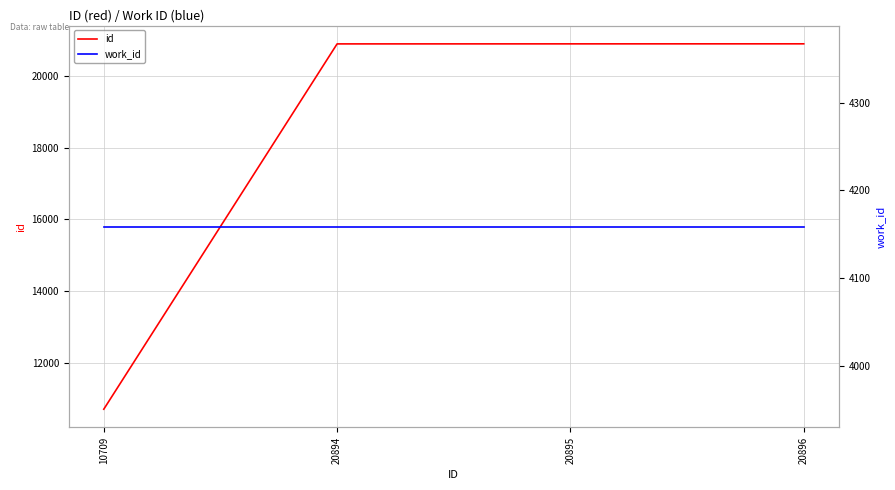

Which series changed the most between 10709 and 20896?

id